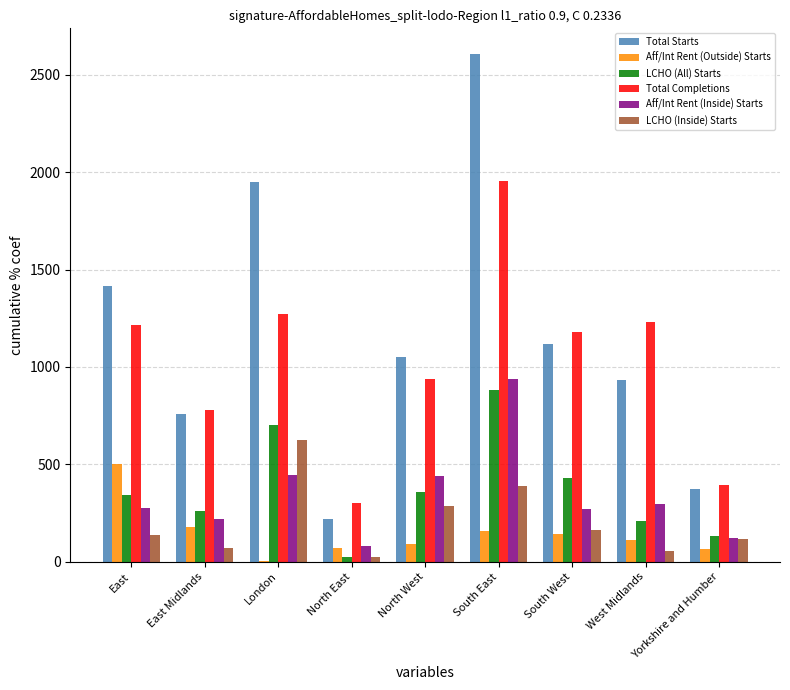

Which series changed the most between East Midlands and North East?

Total Starts